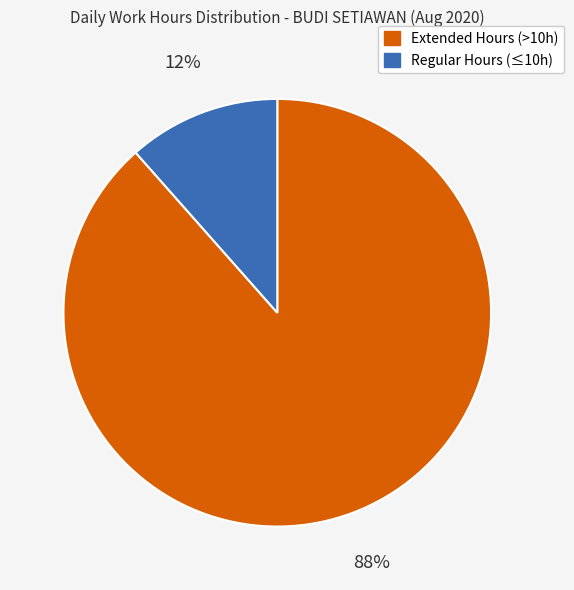

Is there any slice that represents more than half of the pie?

Yes